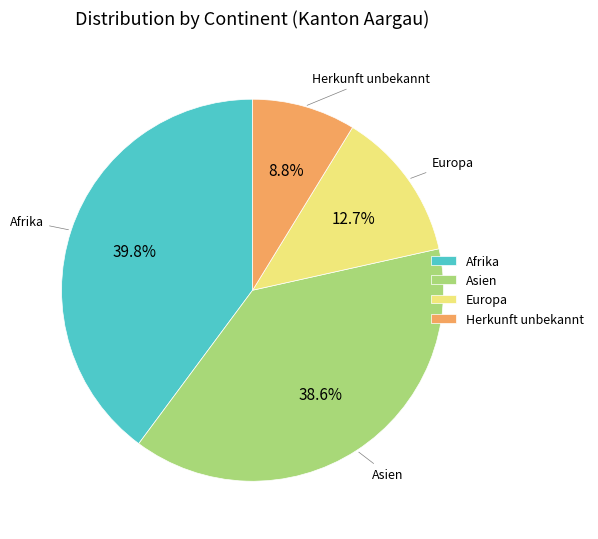

Rank the categories by value from lowest to highest.

Herkunft unbekannt, Europa, Asien, Afrika